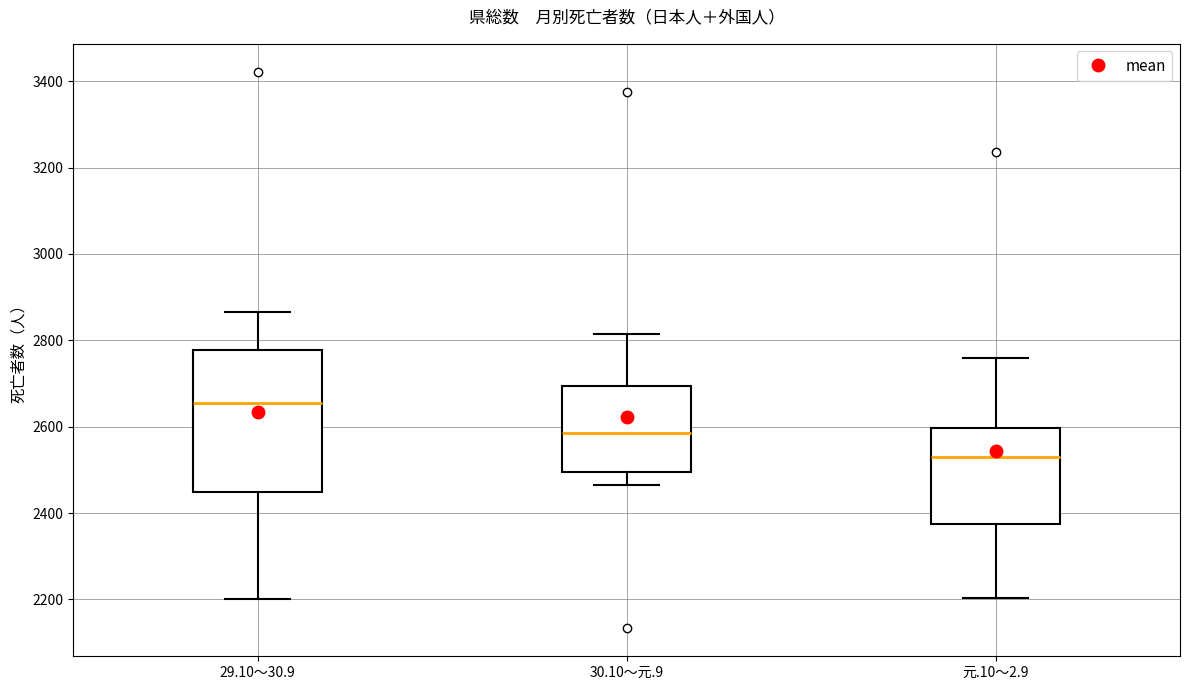

Where is the lower edge of the box for 30.10～元.9 on the y-axis? The values are not printed on the chart, so give them approximately, as read against the axis.

2500